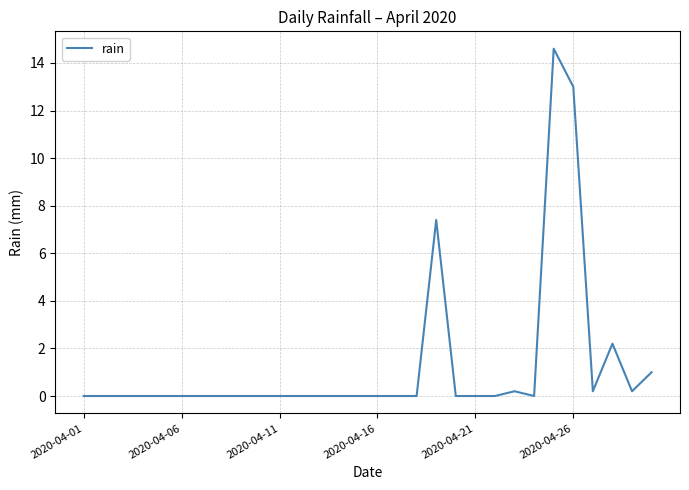

What is the difference between the maximum and minimum values?

14.6